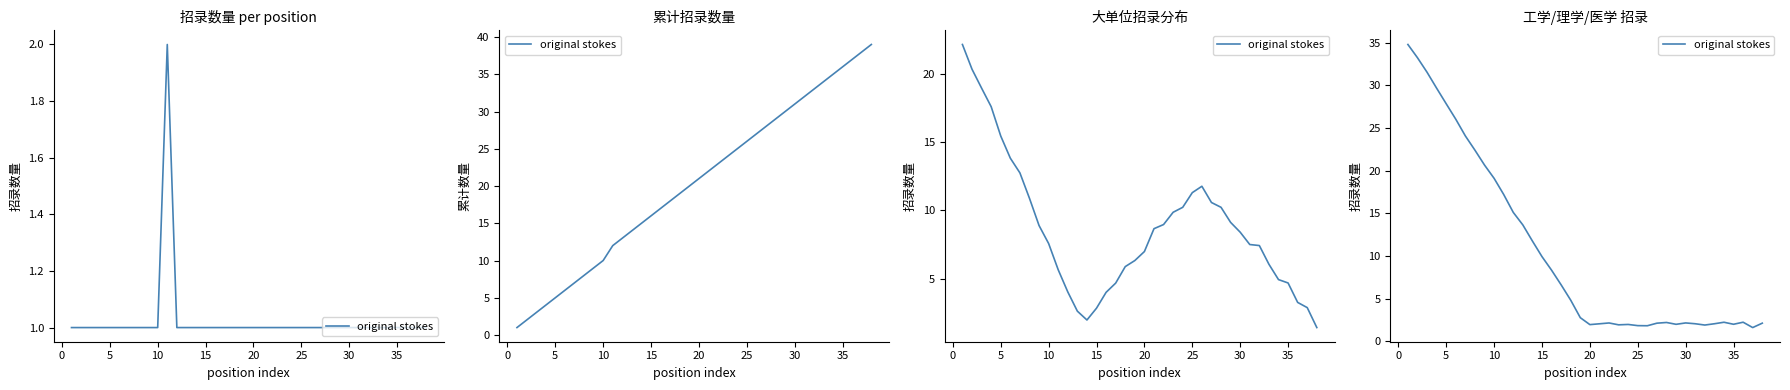

At which category does the data reach its first local peak?

21